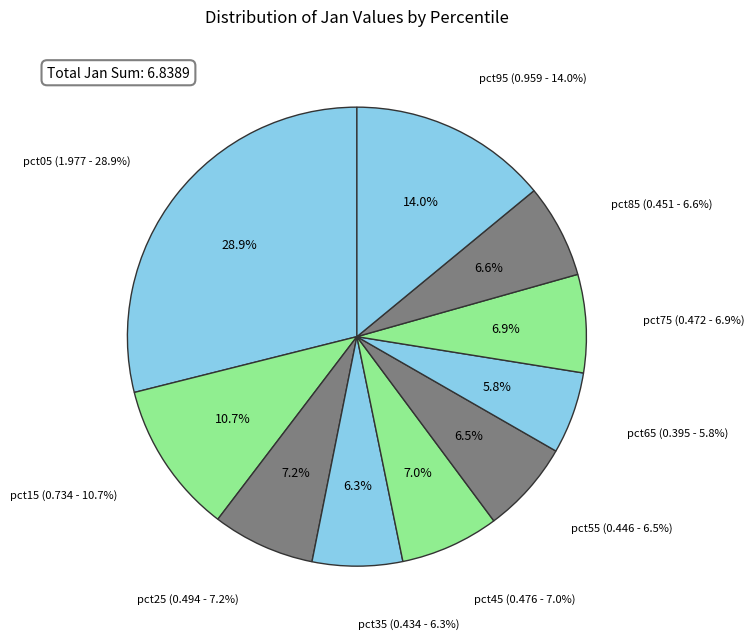

True or false: pct35 accounts for 6% of the total.

True